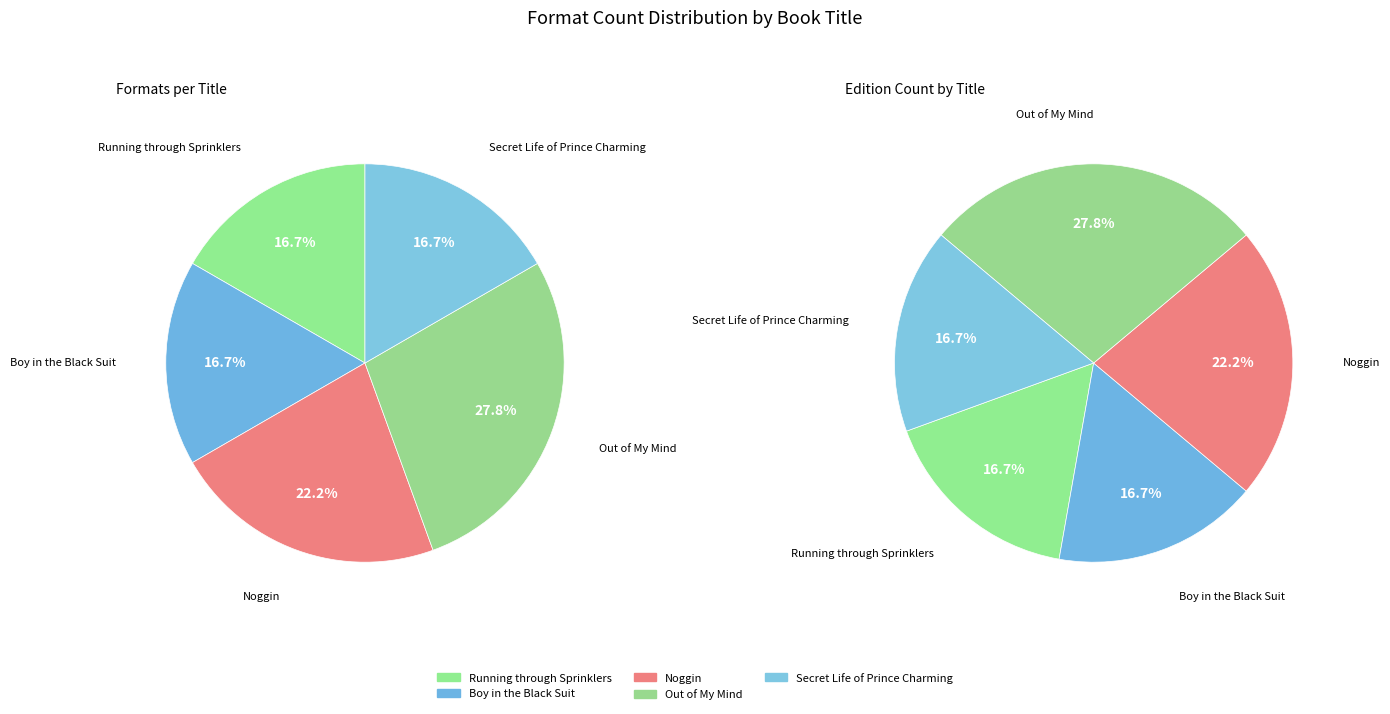

How many segments does this pie chart have?

5